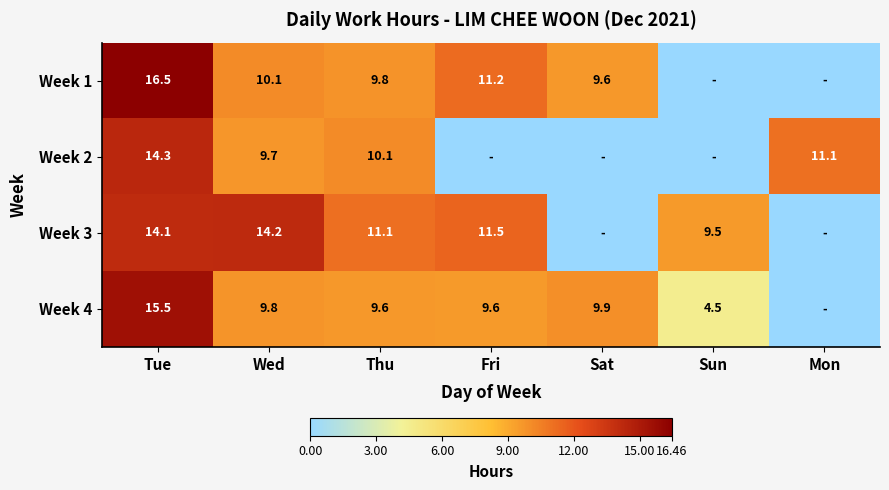

What is the difference between the highest and lowest values at Tue?

2.4